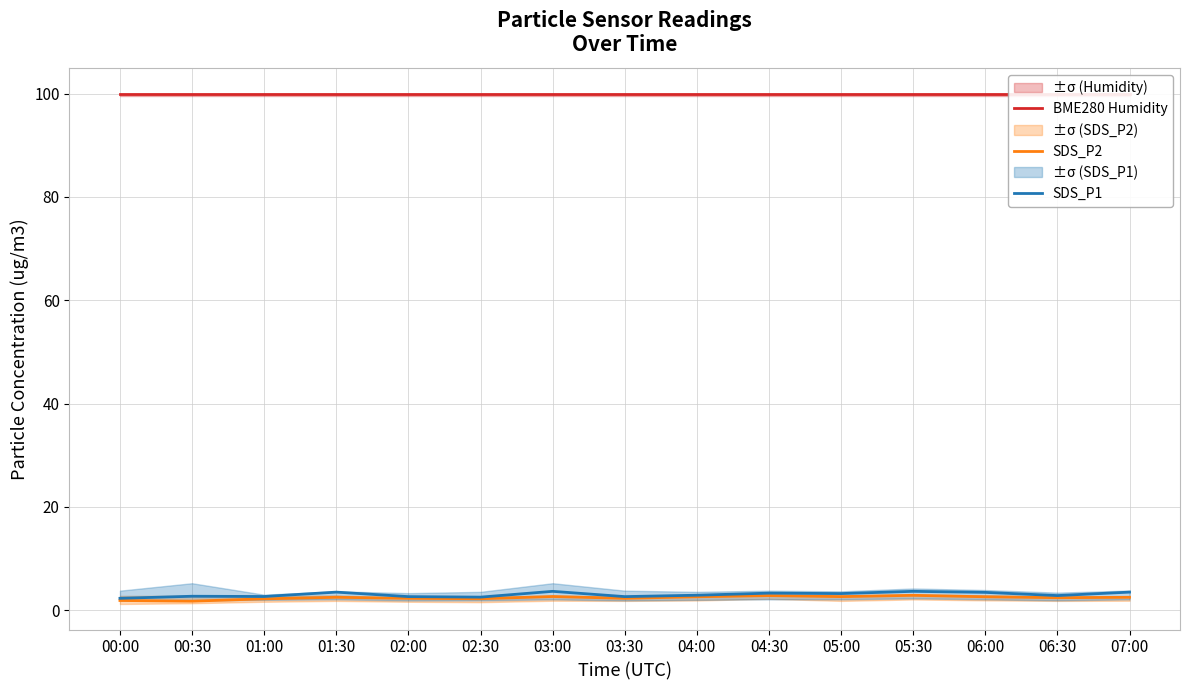

Which series has the largest total across all categories?

BME280 Humidity